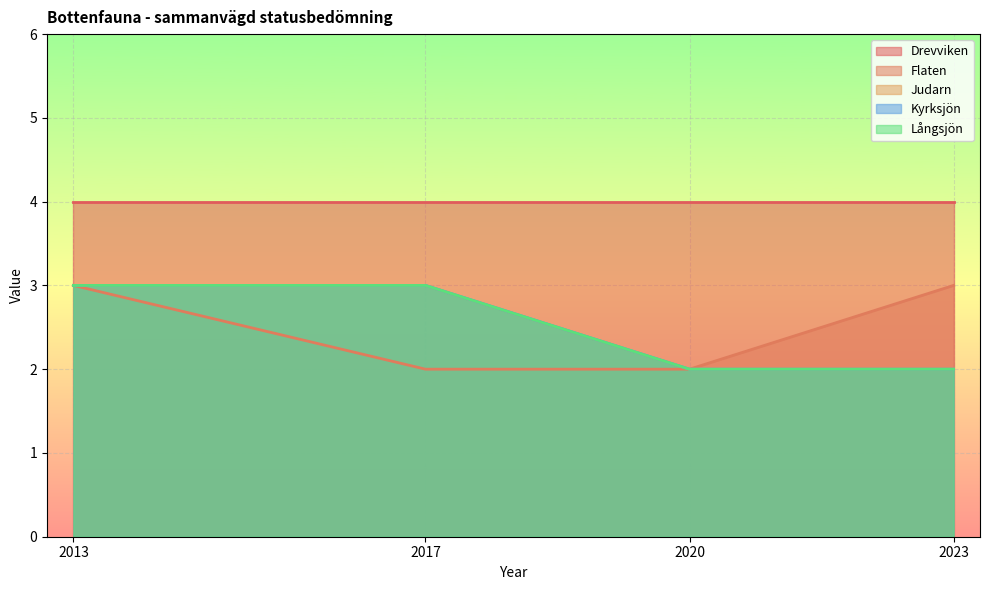

At which label is Judarn closest to 2?

2020